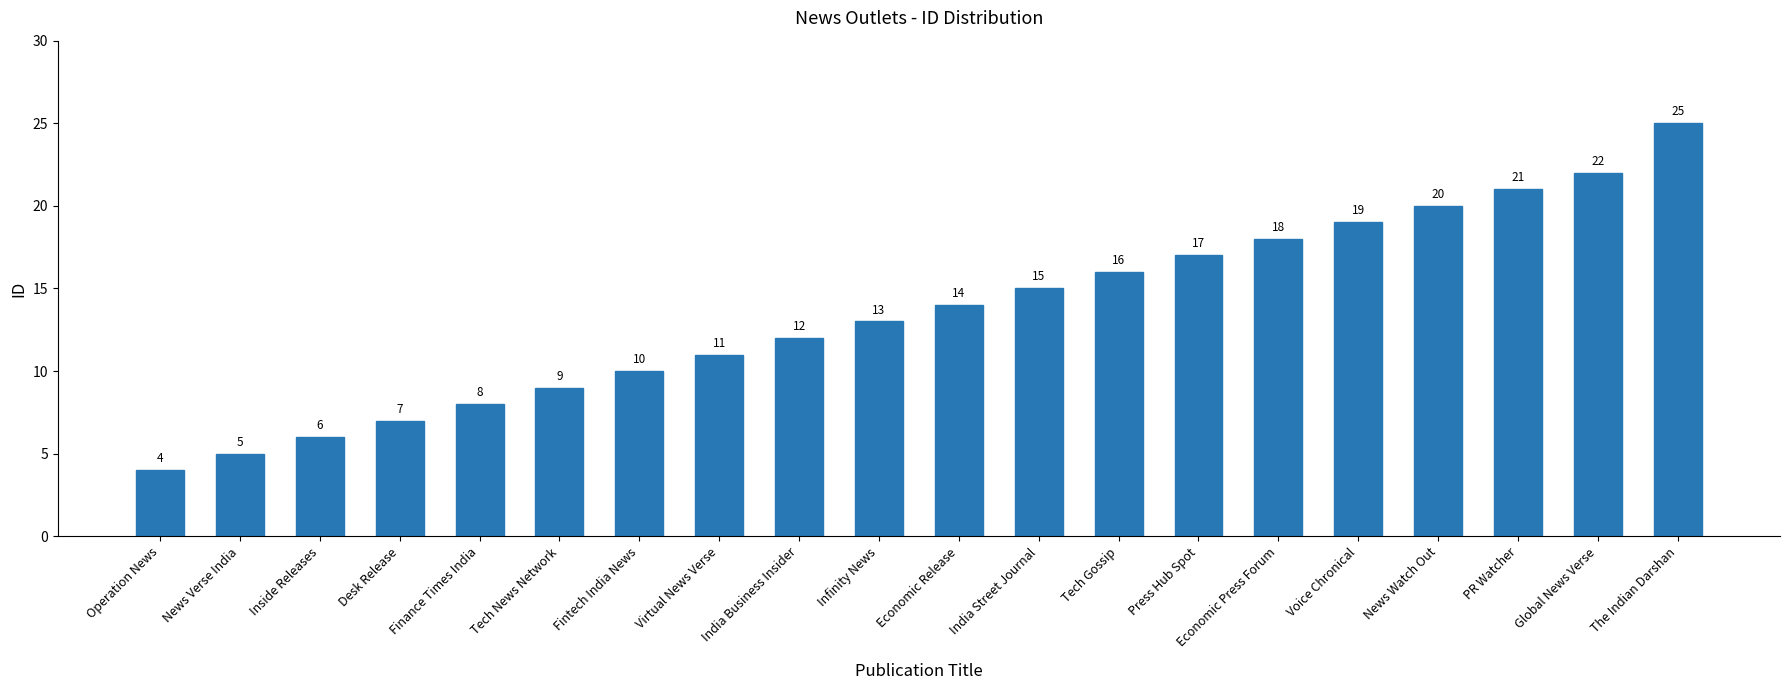

Which has a higher value, Virtual News Verse or India Business Insider?

India Business Insider